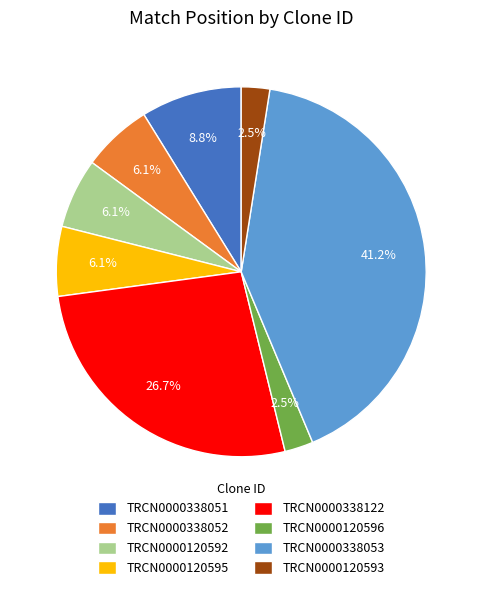

What percentage is the TRCN0000338051 slice, to the nearest percent?

9%